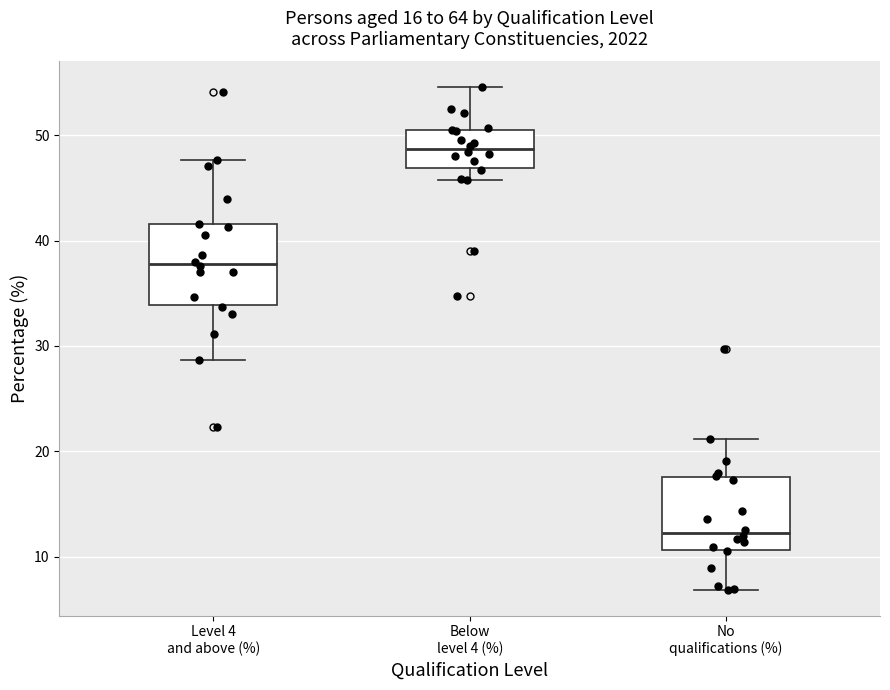

Which box has the highest median line?

Below level 4 (%)